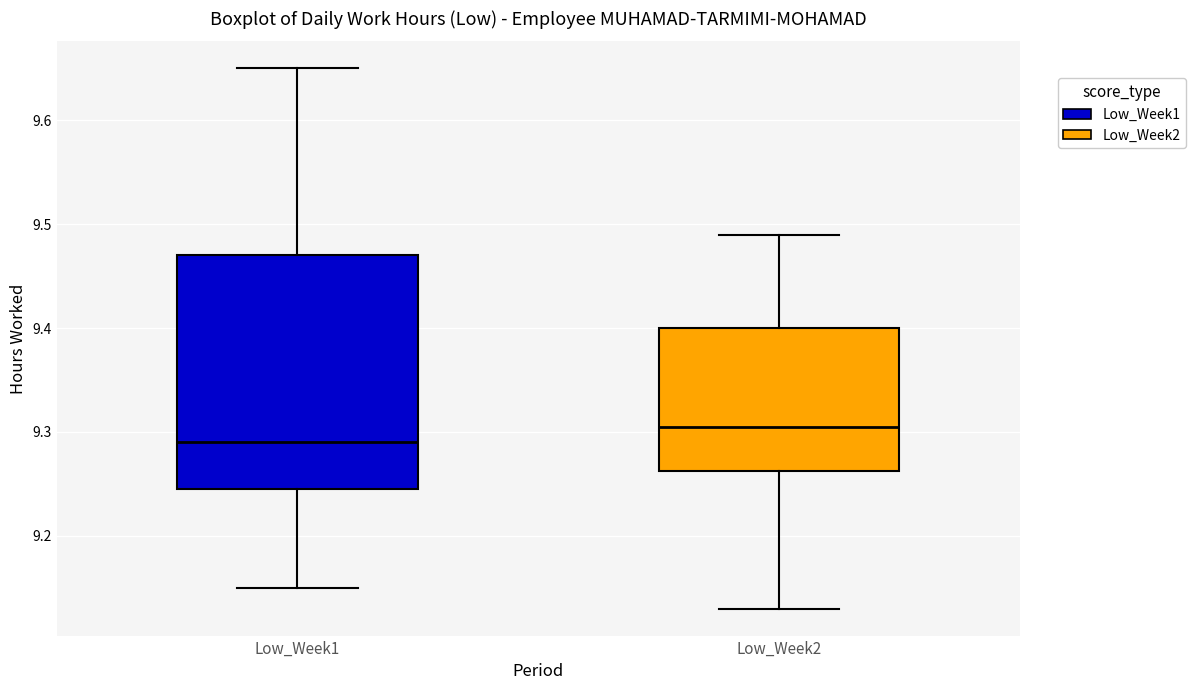

Reading left to right, transcribe this box plot: for each box, give where its median line is, the range the box spans, and where its two whiskers end, as read against the y-axis. The values are not printed on the chart, so give them approximately, as read against the axis.

Low_Week1: median 9.29, box 9.25 to 9.47, whiskers 9.15 to 9.65
Low_Week2: median 9.31, box 9.26 to 9.40, whiskers 9.13 to 9.49